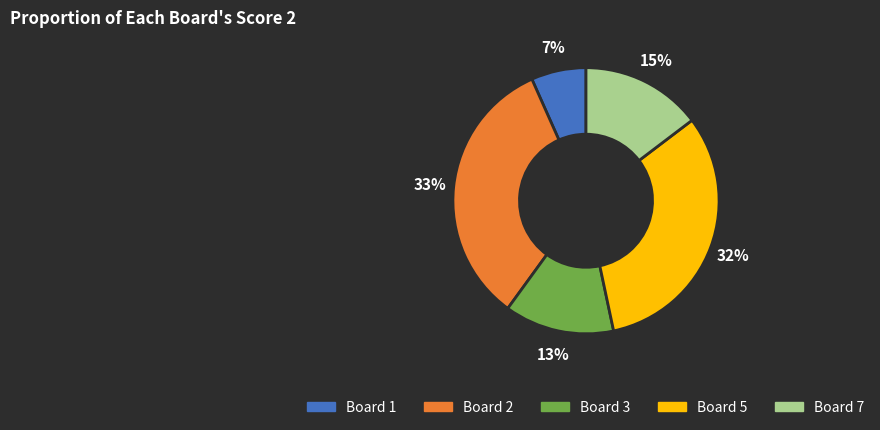

The Board 1 slice represents 7% of the pie. True or false?

True